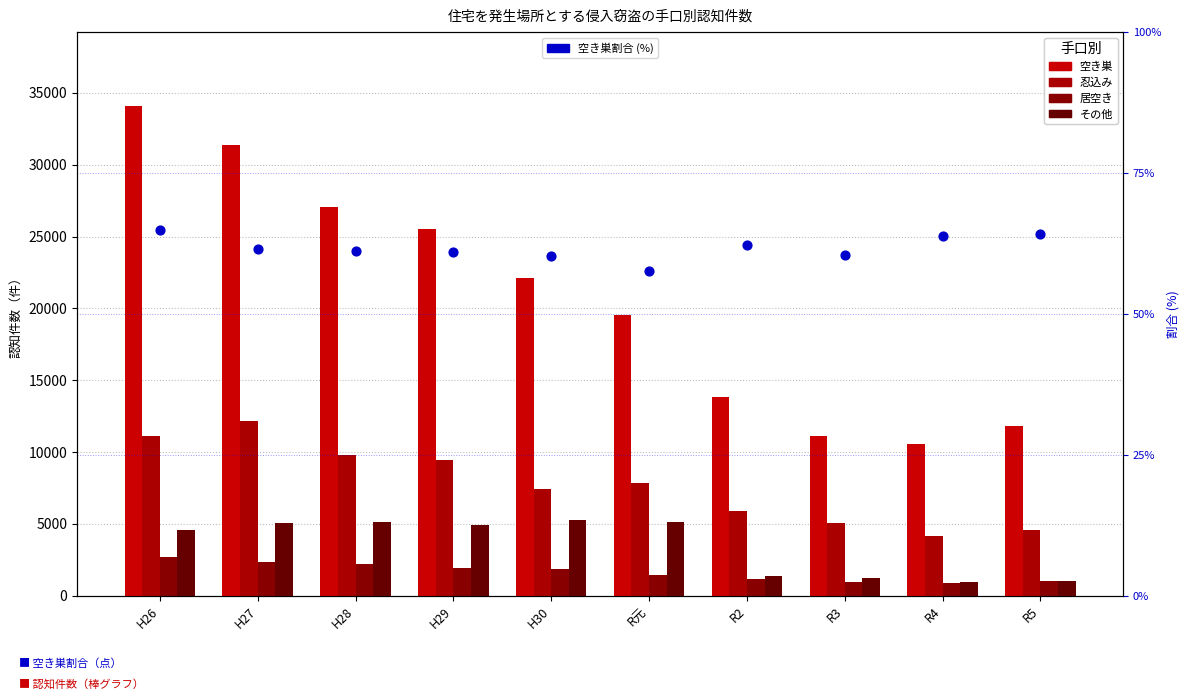

At how many categories does at least one series exceed 2302?

10